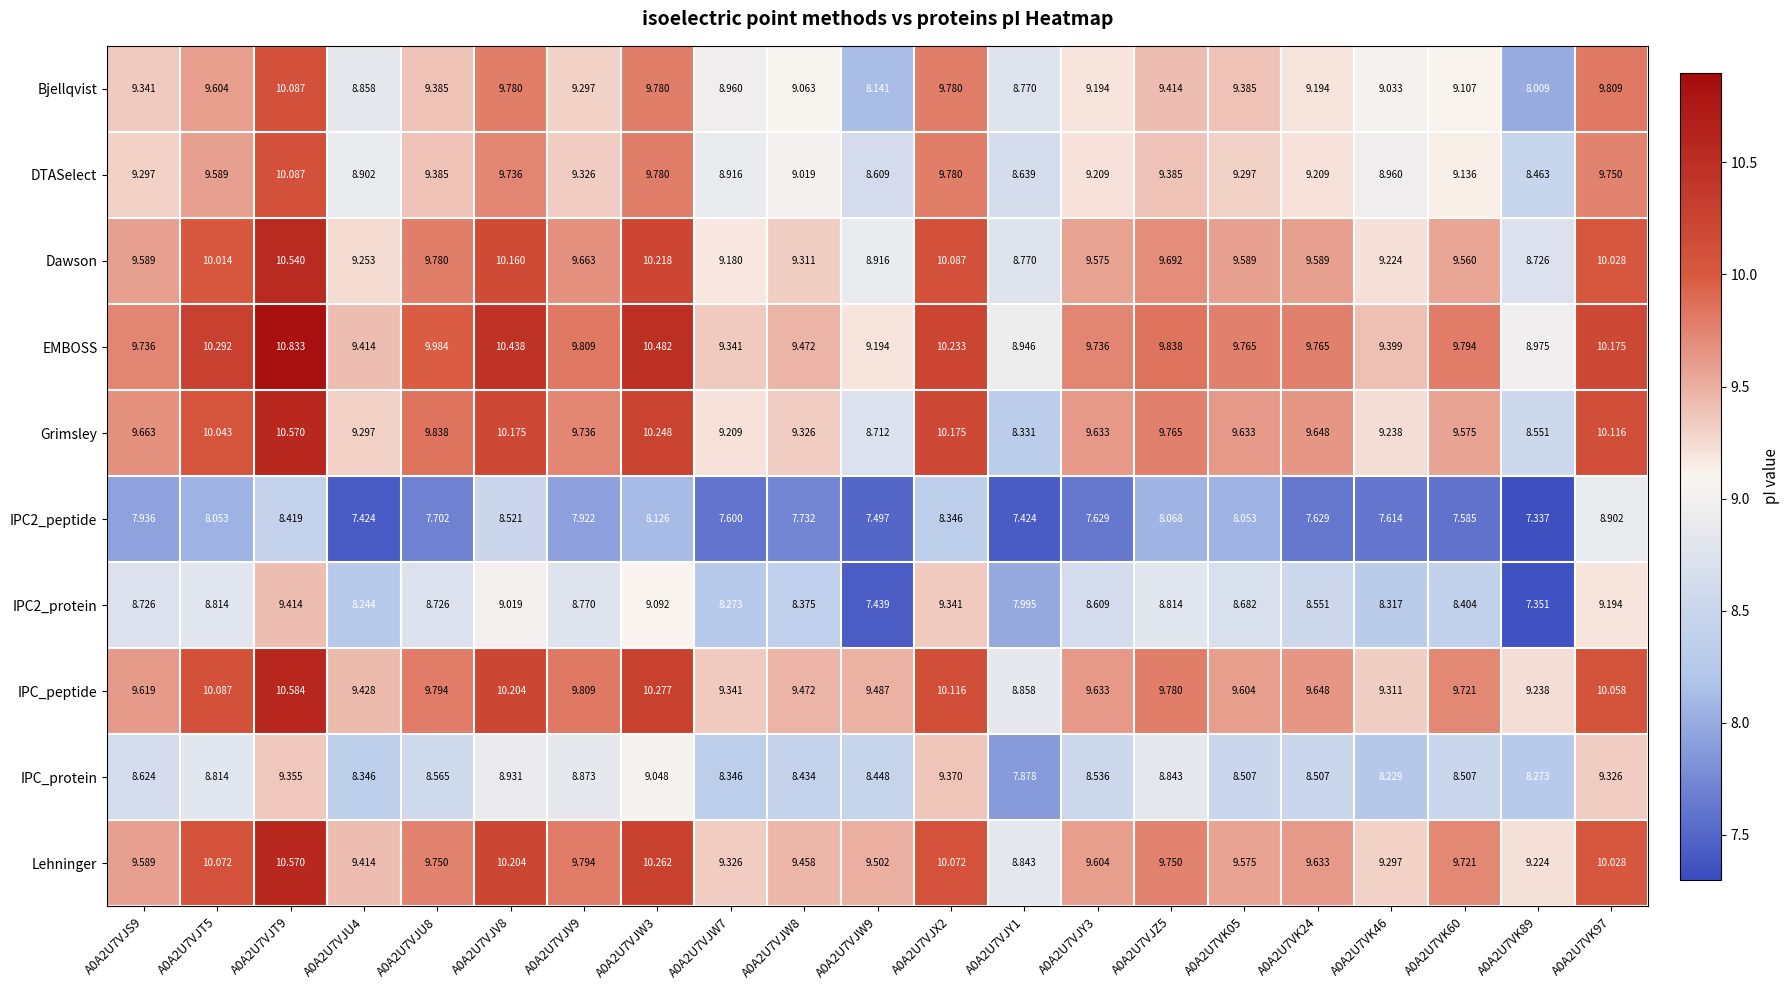

Which series has the largest range (max minus min)?

Grimsley